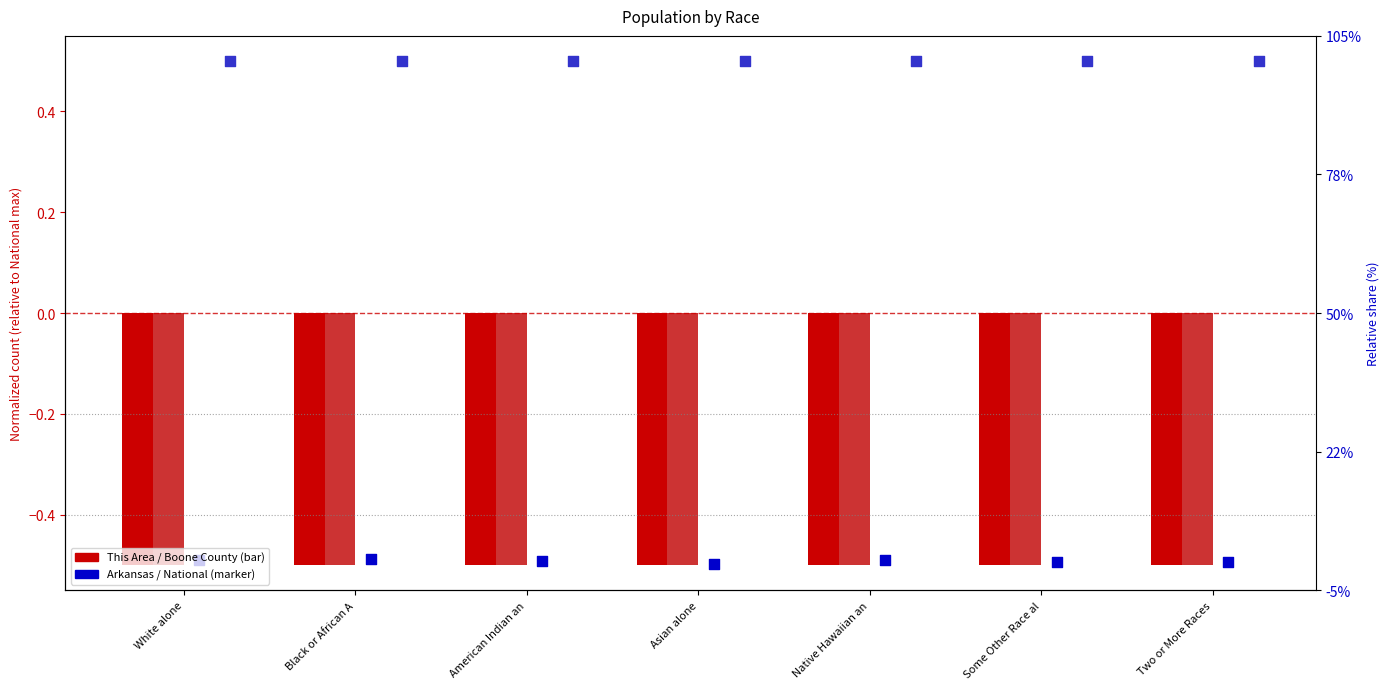

Which series reaches the minimum Y coordinate?

This Area